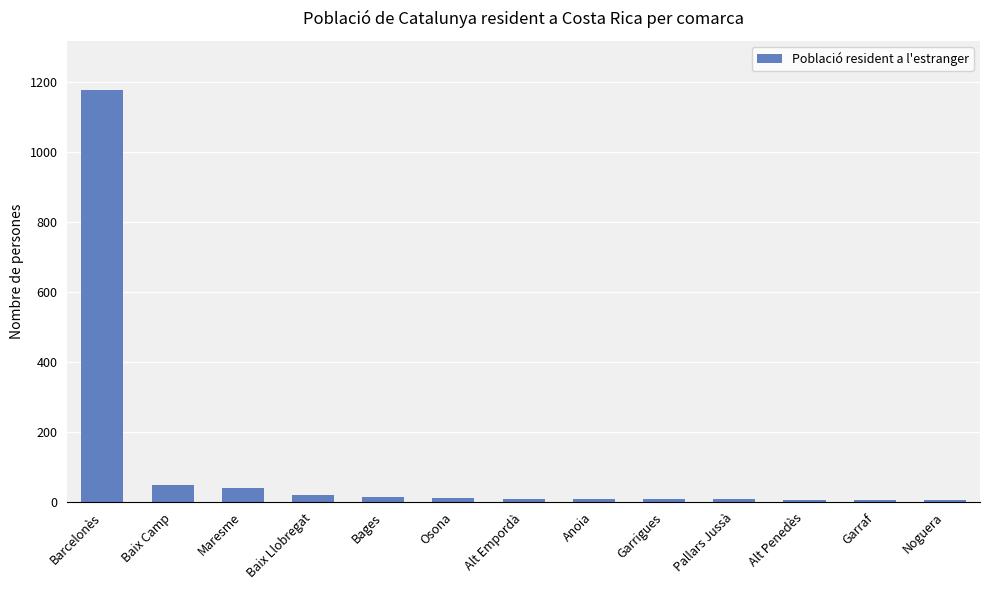

The value at Barcelonès is 261. True or false?

False